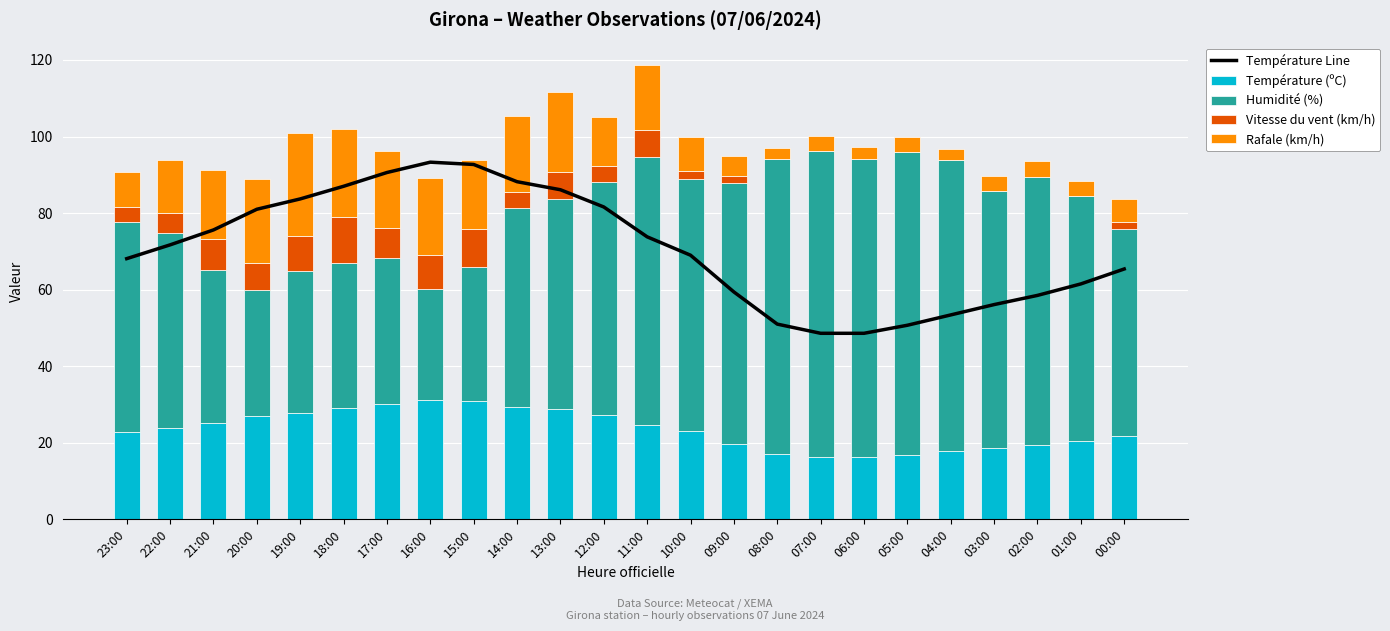

What is the highest value of the Température (ºC) series?

31.1